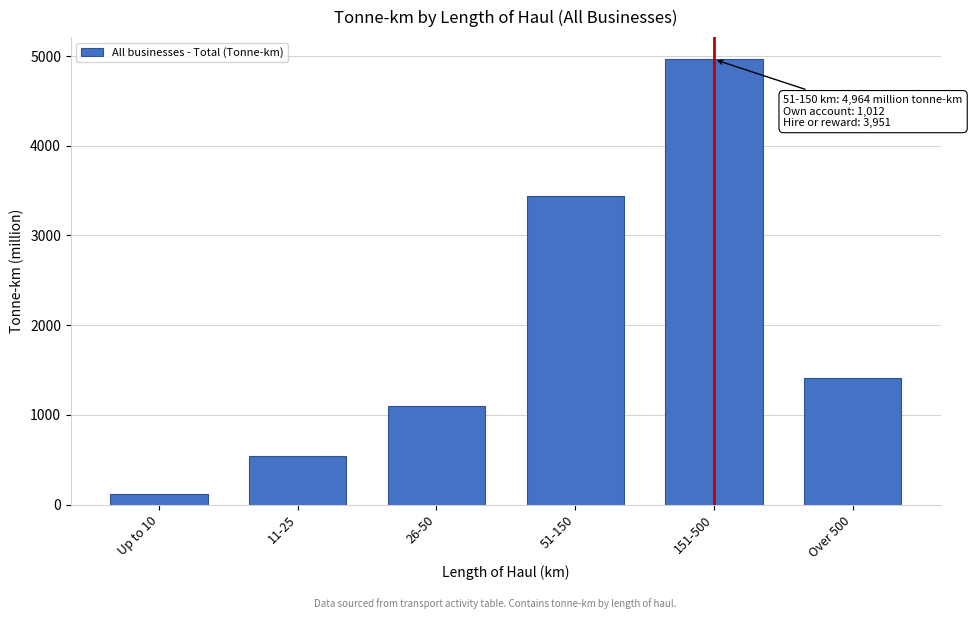

Reading right to left, transcribe all the data shown in this chart.

Over 500=1414	151-500=4964	51-150=3439	26-50=1097	11-25=536	Up to 10=114